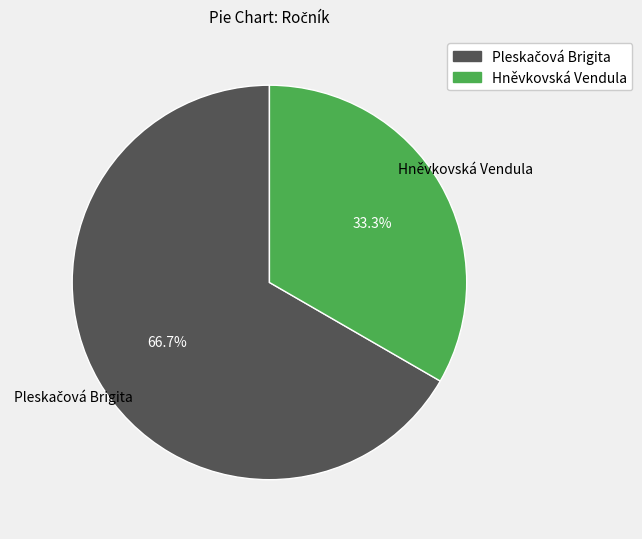

Which slice is the smallest?

Hněvkovská Vendula